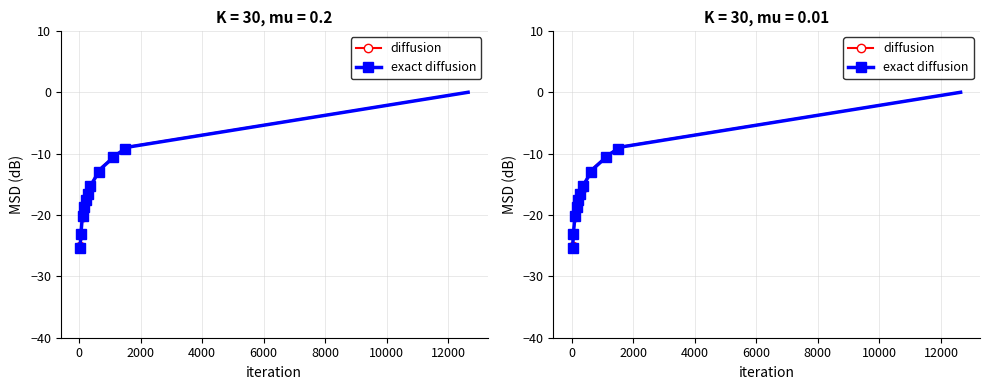

What is the difference between the highest and lowest values at 2000?

0.1